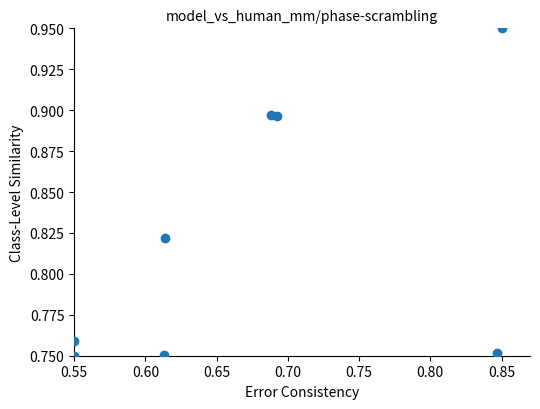

What is the range of X values (max minus min)?

0.3